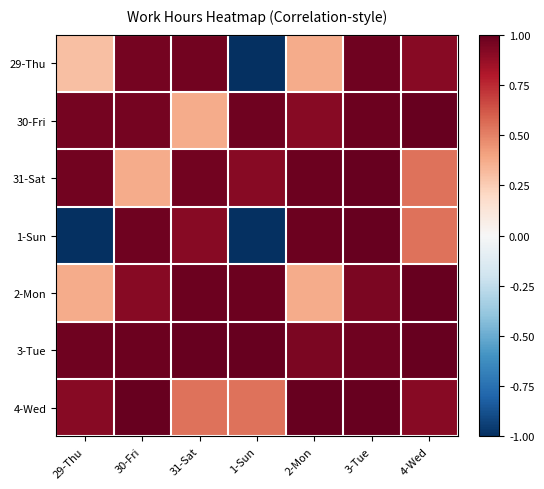

At how many categories does at least one series exceed 0?

7